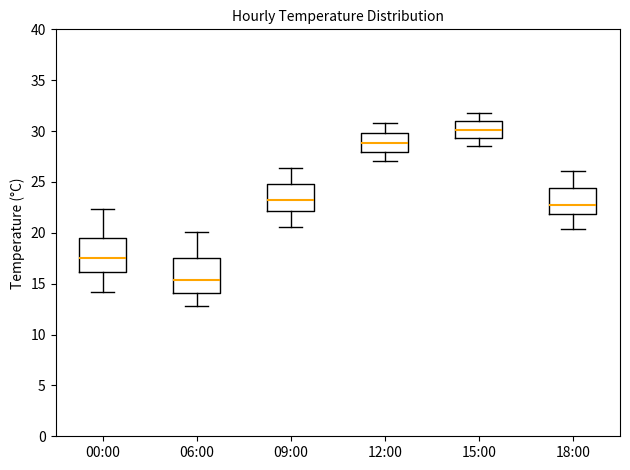

Reading left to right, read every box against the y-axis: the position of its median line, the range the box covers, and the ends of its whiskers. The values are not printed on the chart, so give them approximately, as read against the axis.

00:00: median 17.5, box 16.0 to 19.5, whiskers 14.0 to 22.5
06:00: median 15.5, box 14.0 to 17.5, whiskers 13.0 to 20.0
09:00: median 23.0, box 22.0 to 25.0, whiskers 20.5 to 26.5
12:00: median 29.0, box 28.0 to 30.0, whiskers 27.0 to 31.0
15:00: median 30.0, box 29.5 to 31.0, whiskers 28.5 to 32.0
18:00: median 23.0, box 22.0 to 24.5, whiskers 20.5 to 26.0